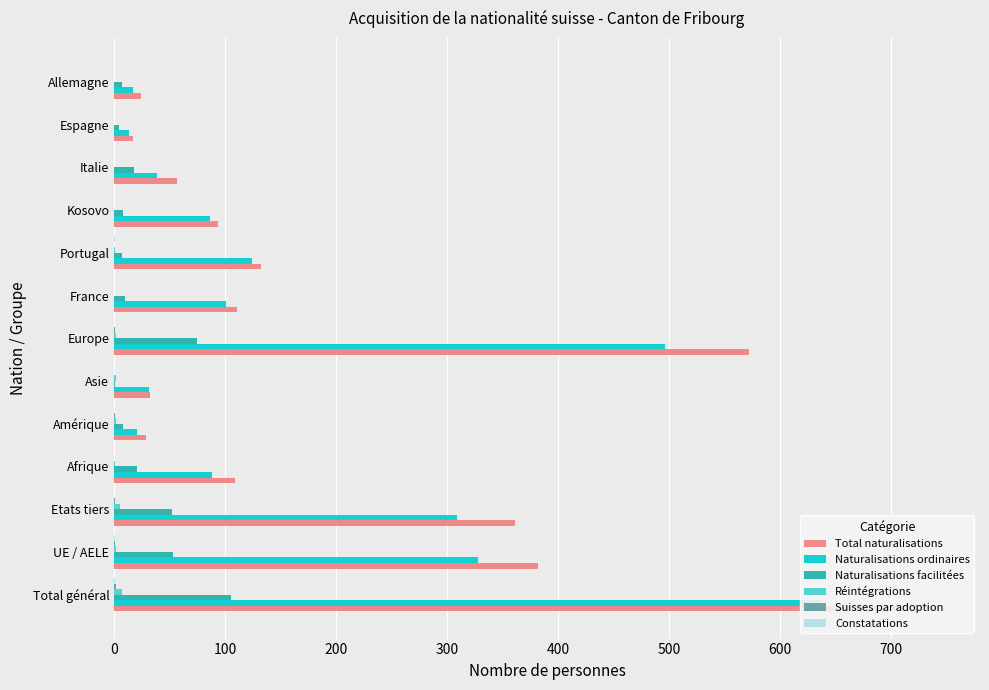

Count the Réintégrations values in the range 0 to 2.

11